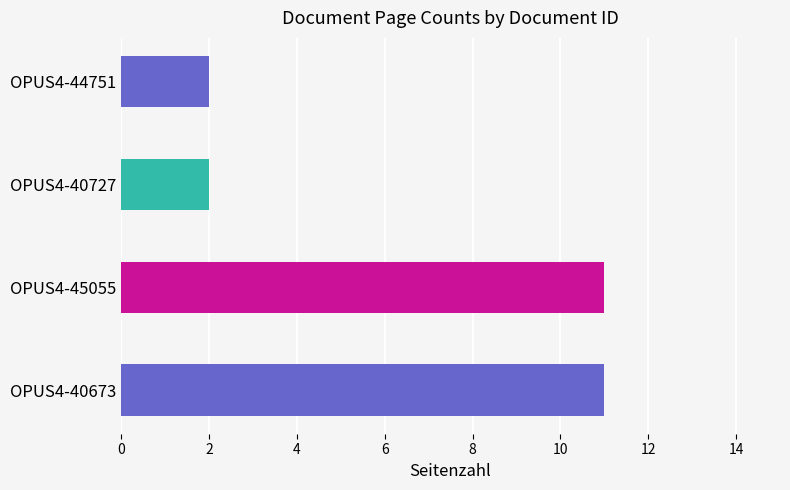

What is the difference between the second highest and second lowest values?

9